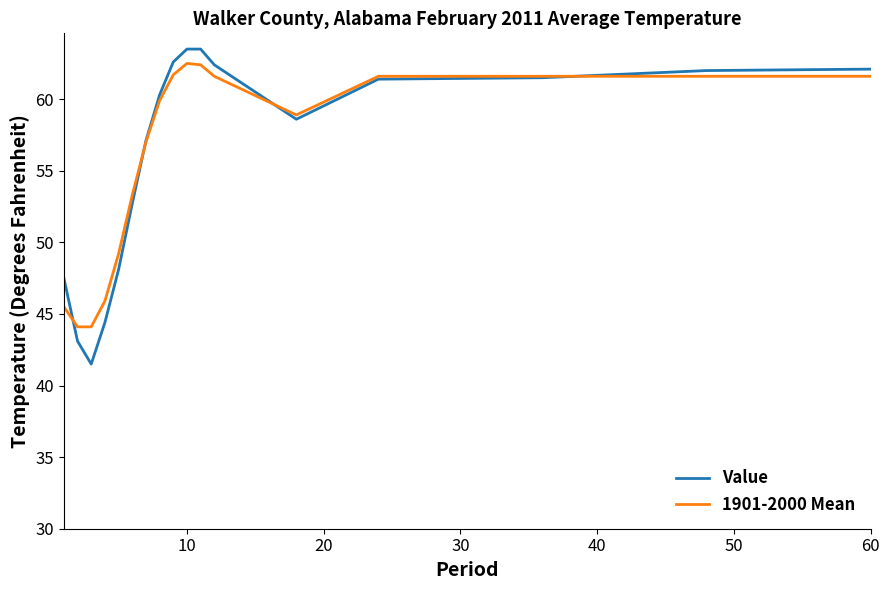

Which series has the widest spread of values?

Value